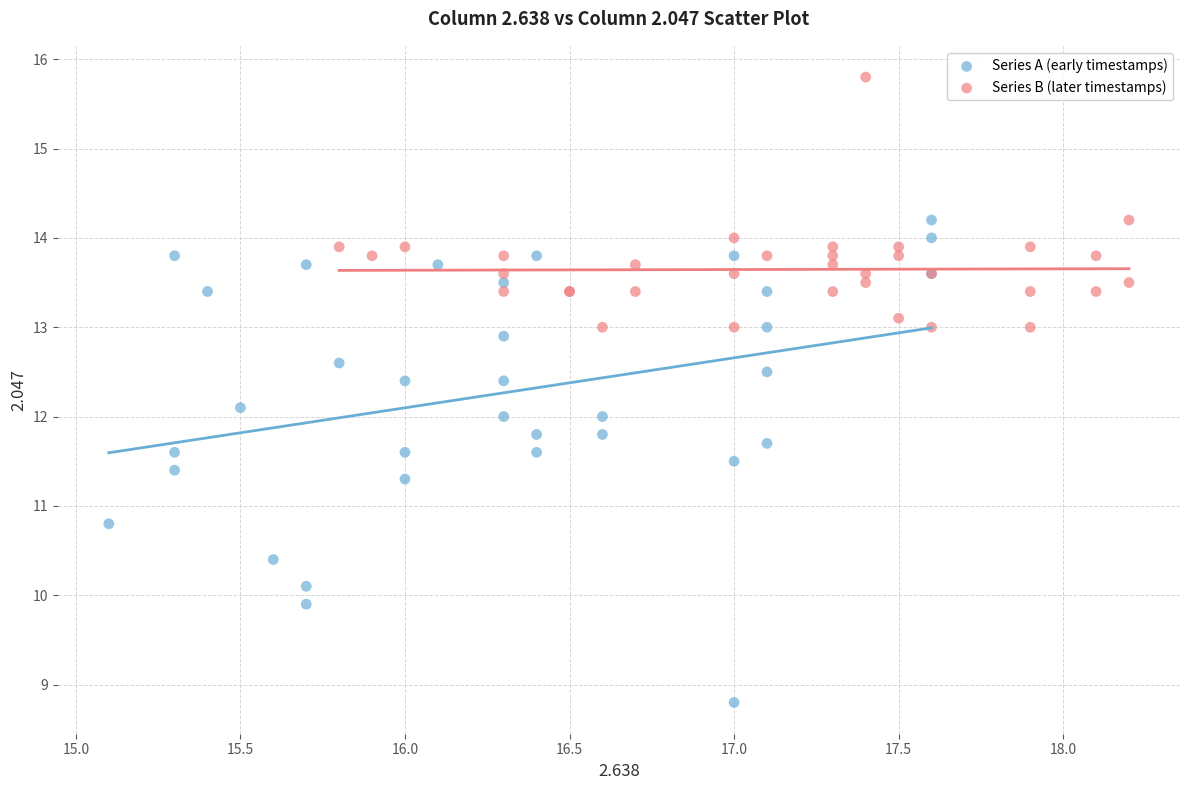

Which series has the largest Y range (max minus min)?

Series A (early timestamps)